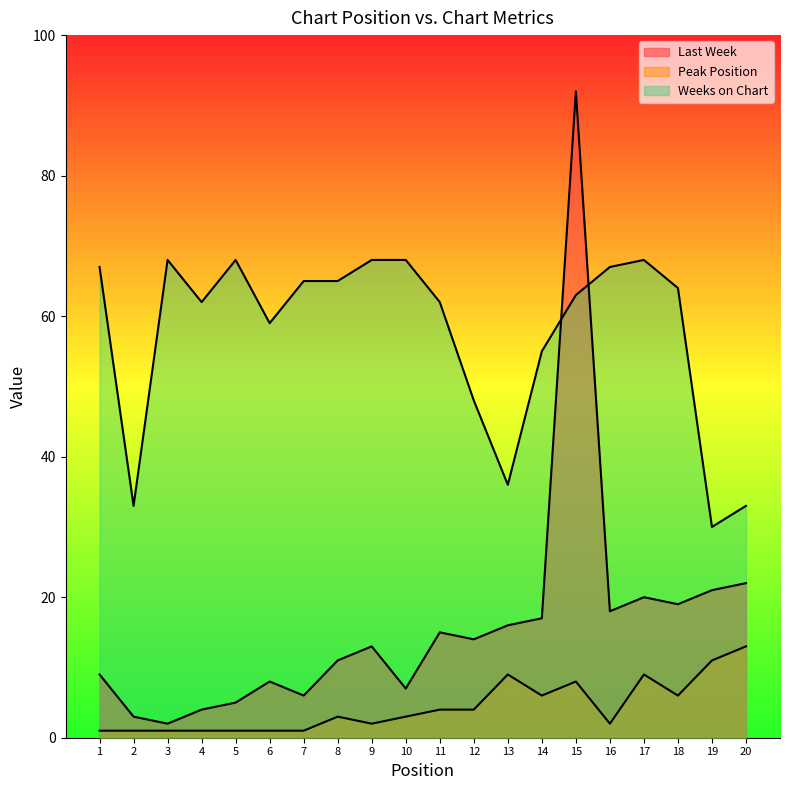

What is the total value across all series at 4?

67